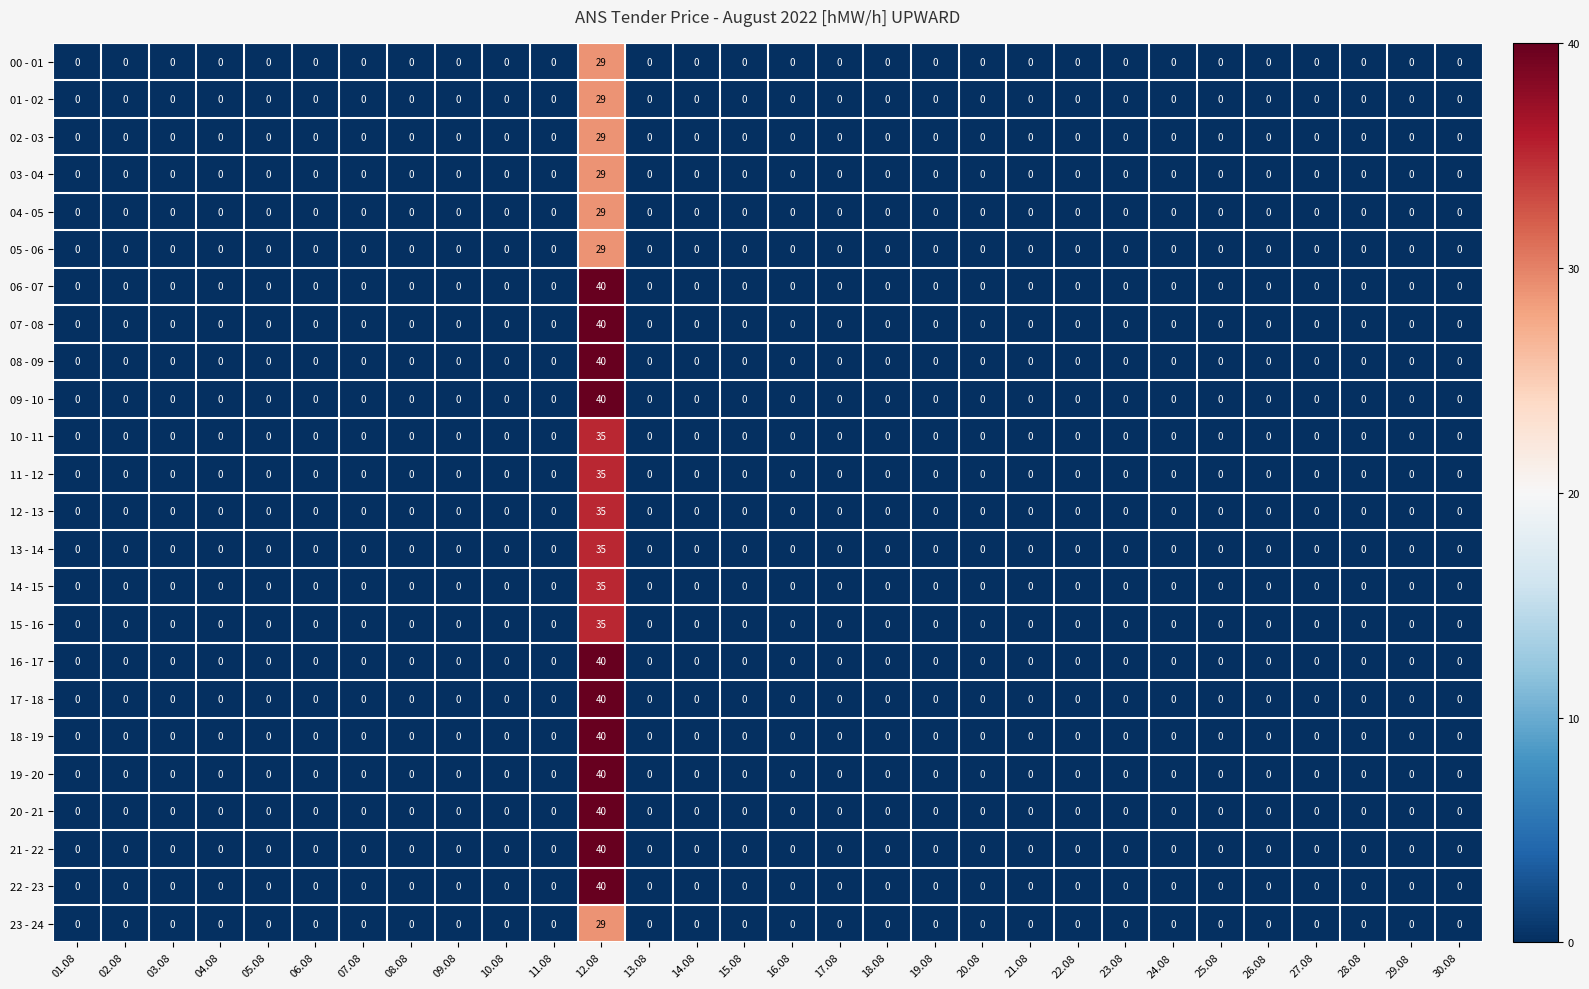

The value of 10 - 11 at 24.08 is -13. True or false?

False